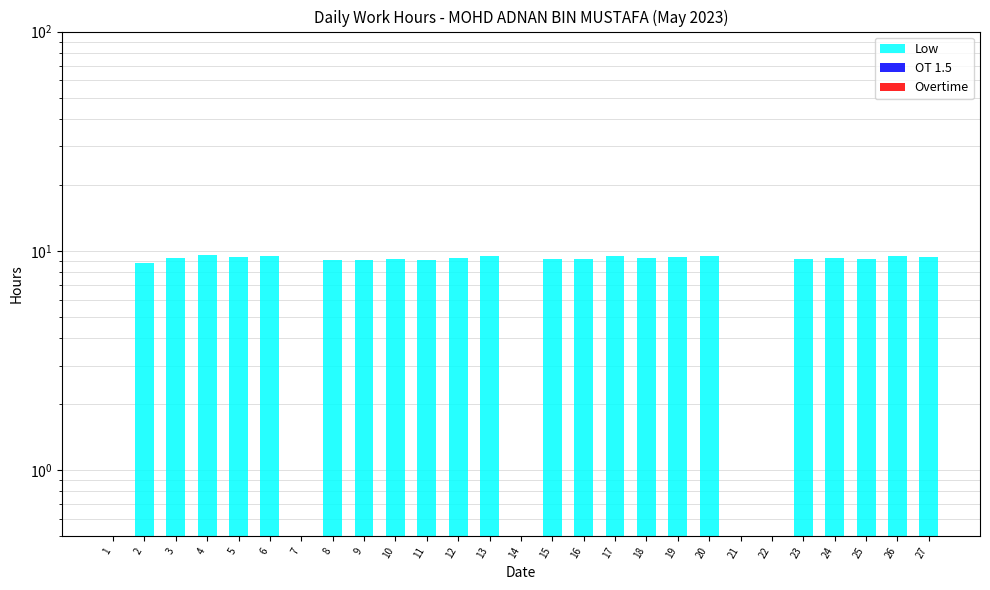

The OT 1.5 series shows 0.5 at 3. True or false?

True